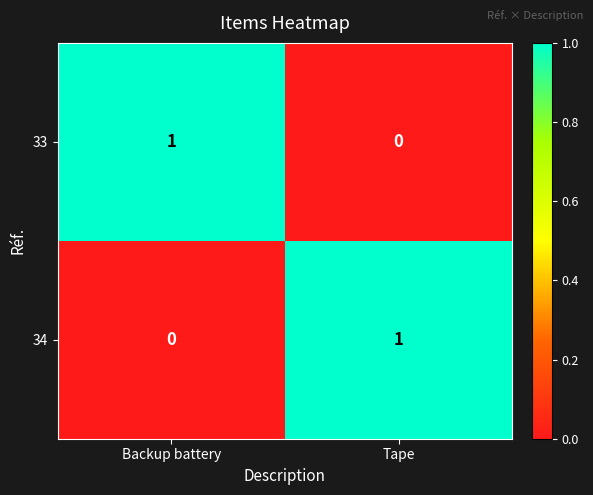

Rank the series at Tape from lowest to highest value.

33, 34